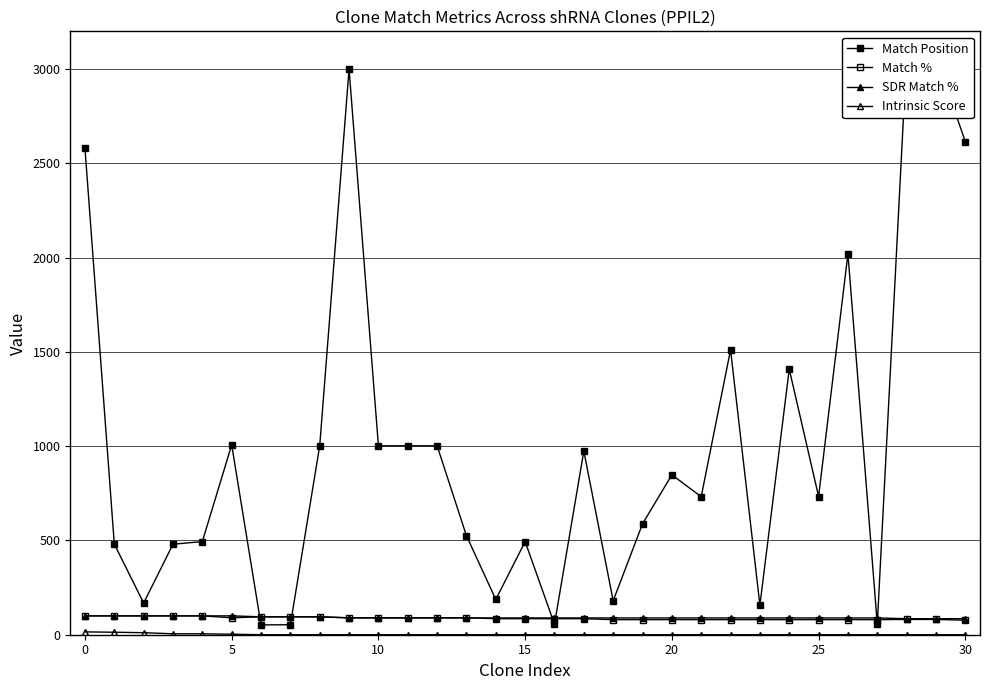

What is the approximate value of Match % at 27?

80.0